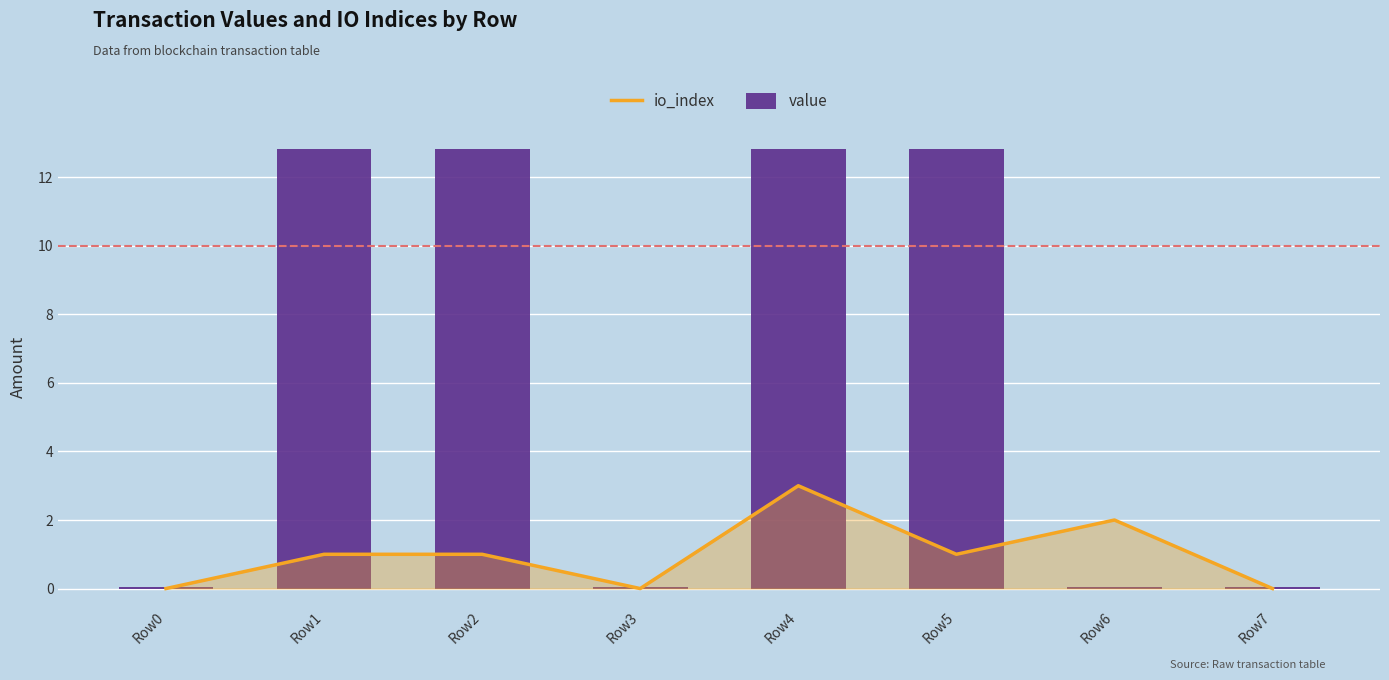

Reading left to right, list all the values displayed in this chart.

io_index: Row0=0.0	Row1=1.0	Row2=1.0	Row3=0.0	Row4=3.0	Row5=1.0	Row6=2.0	Row7=0.0
value: Row0=0.0	Row1=12.8	Row2=12.8	Row3=0.0	Row4=12.8	Row5=12.8	Row6=0.0	Row7=0.0